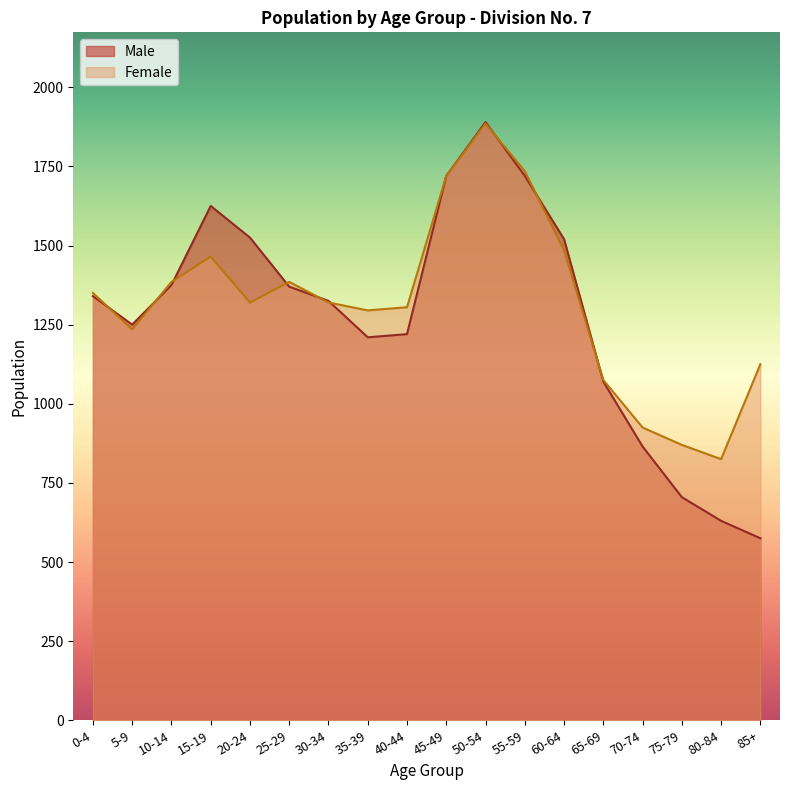

Reading right to left, extract all data points from this chart.

Male: 575	630	705	865	1070	1520	1720	1890	1720	1220	1210	1325	1370	1525	1625	1375	1250	1340
Female: 1125	825	870	925	1075	1485	1735	1885	1720	1305	1295	1320	1385	1320	1465	1385	1235	1350